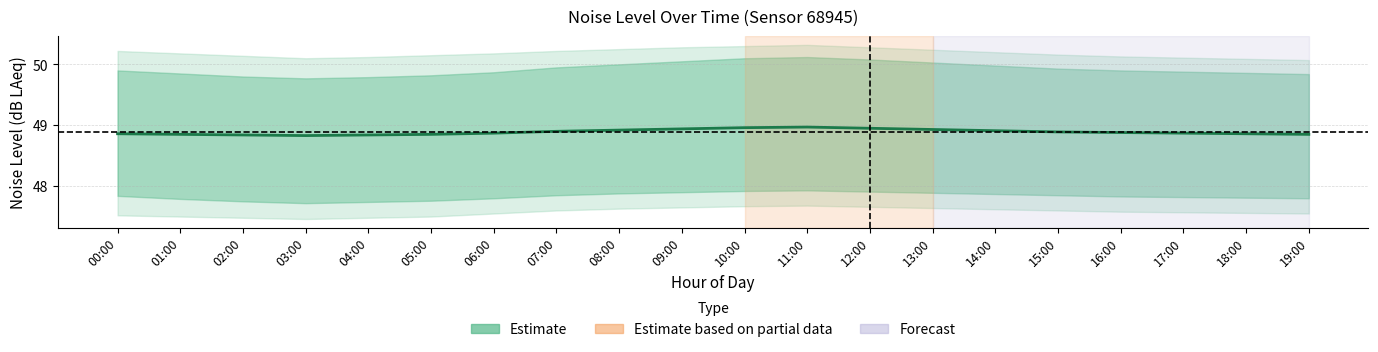

Between 00:00 and 19:00, which is larger?

00:00